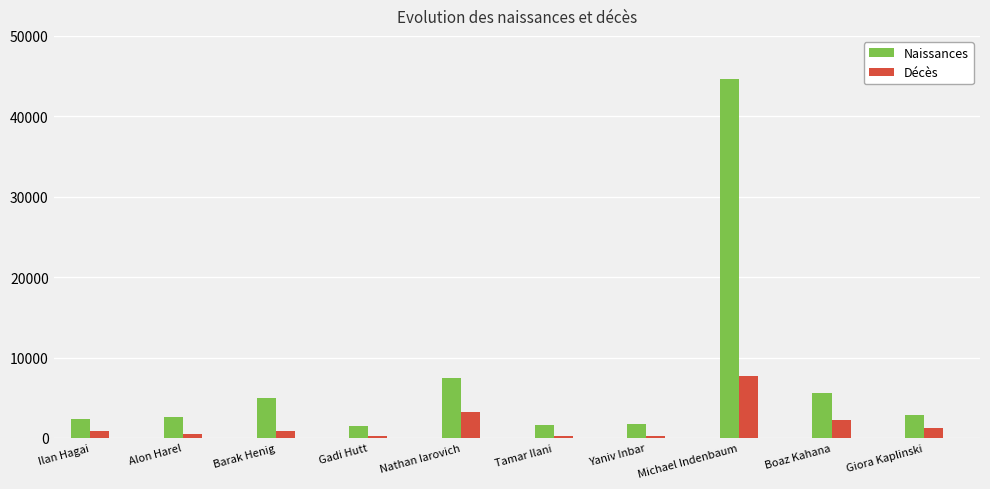

Rank the series by their average value, from lowest to highest.

Décès, Naissances